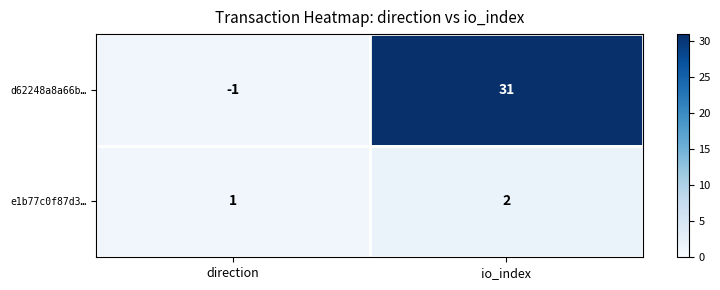

The d62248a8a66b… series shows -1 at direction. True or false?

True